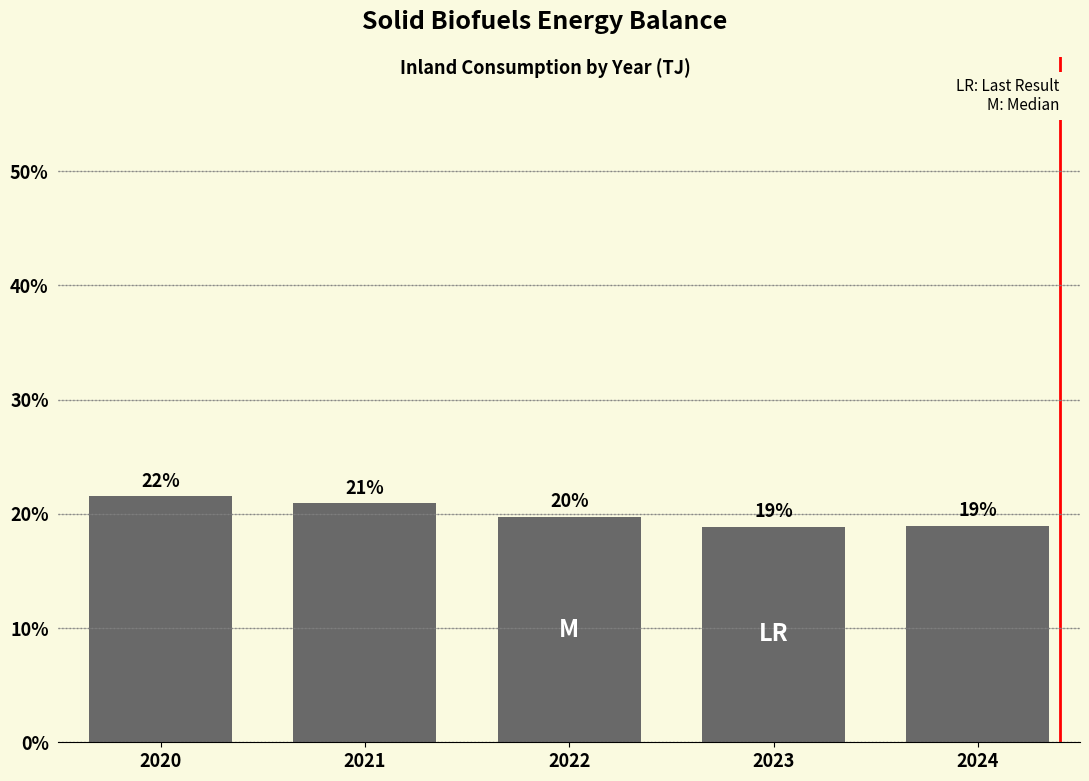

The value at 2024 is 18.9. True or false?

True